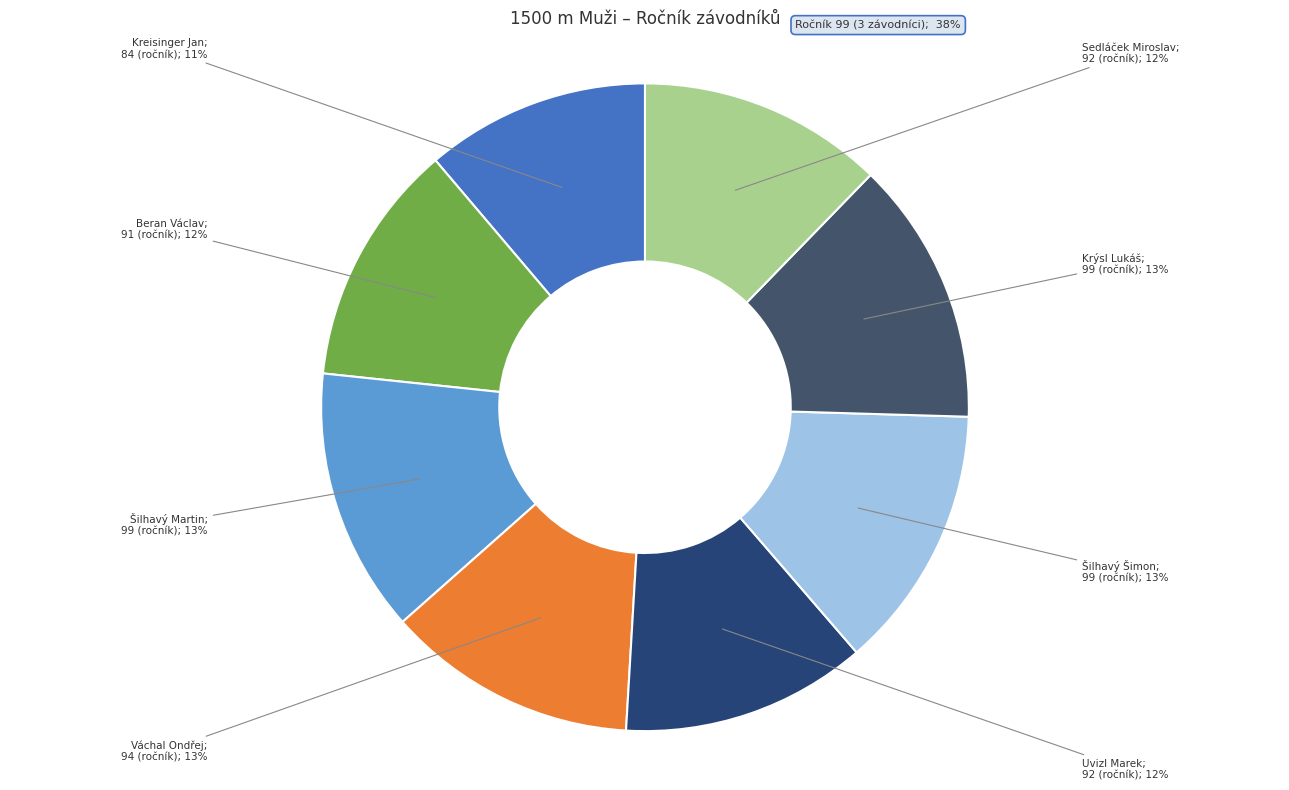

Is there any slice that represents more than half of the pie?

No